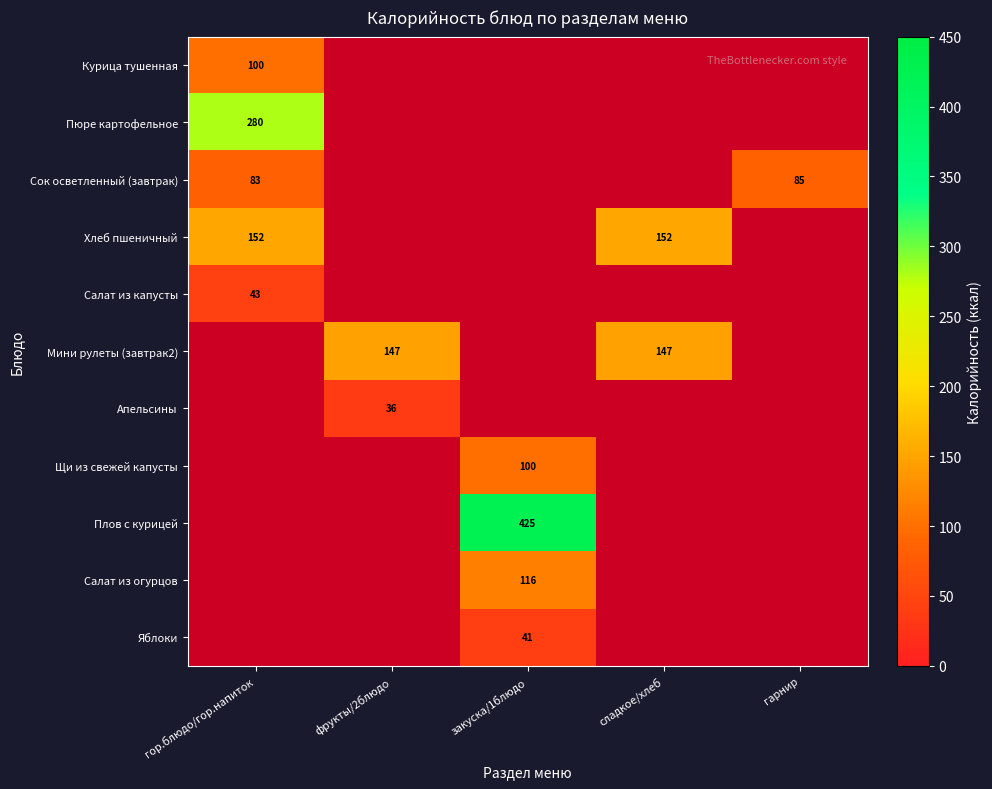

Which has a higher value, закуска/1блюдо or гор.блюдо/гор.напиток?

гор.блюдо/гор.напиток